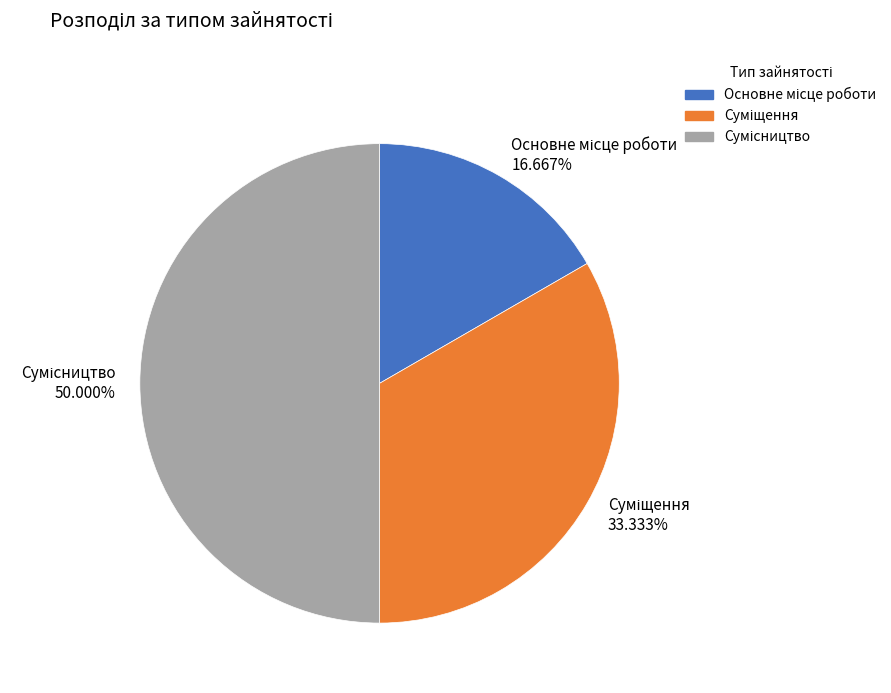

How many segments does this pie chart have?

3